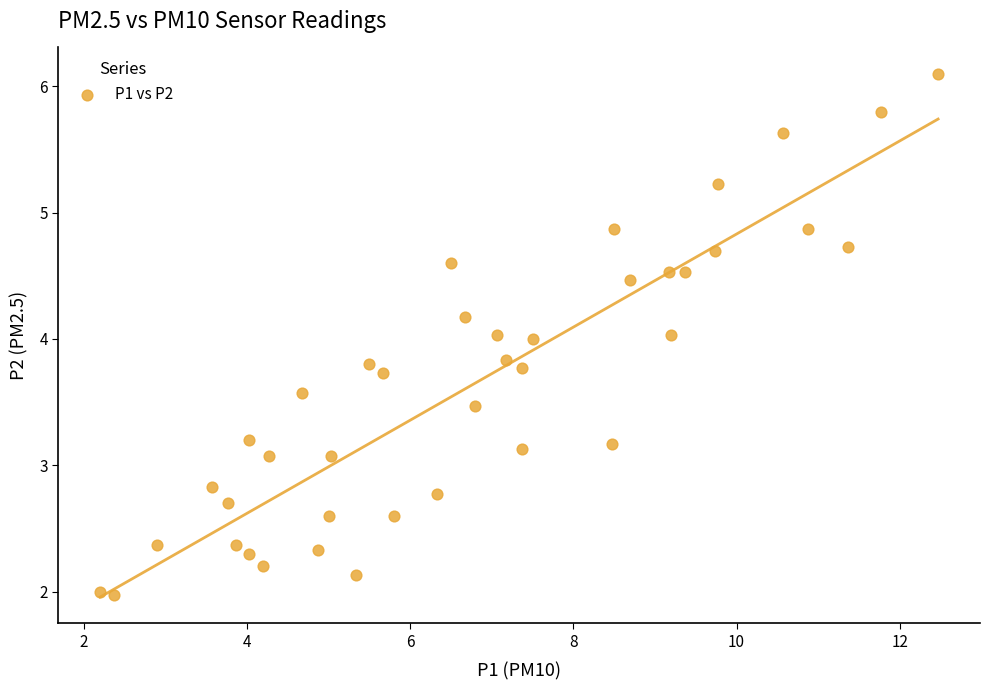

What is the range of Y values (max minus min)?

4.1